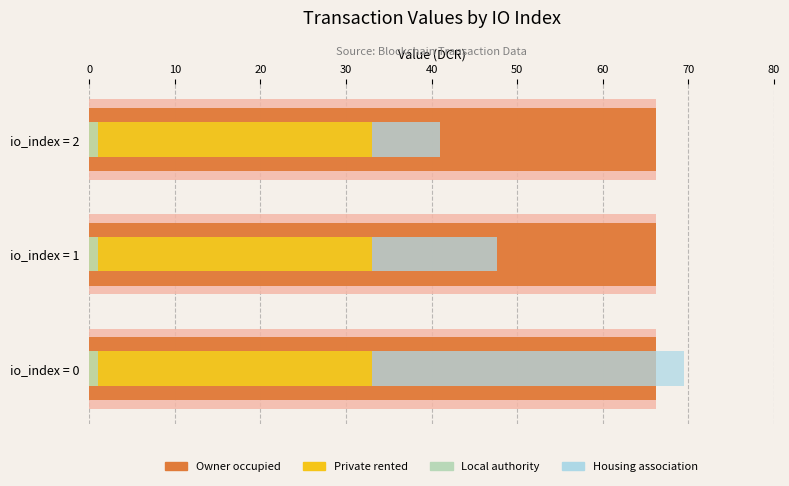

How many bars are there in total?

12